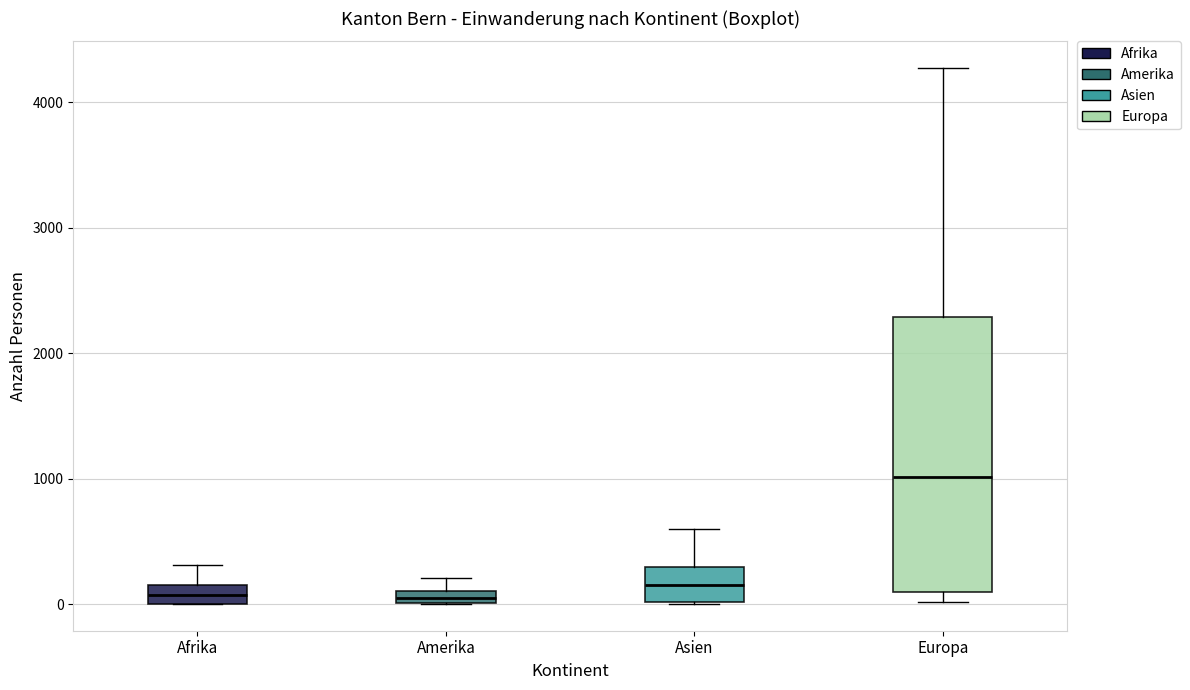

Comparing the boxes themselves (not the whiskers), which one is the tallest?

Europa